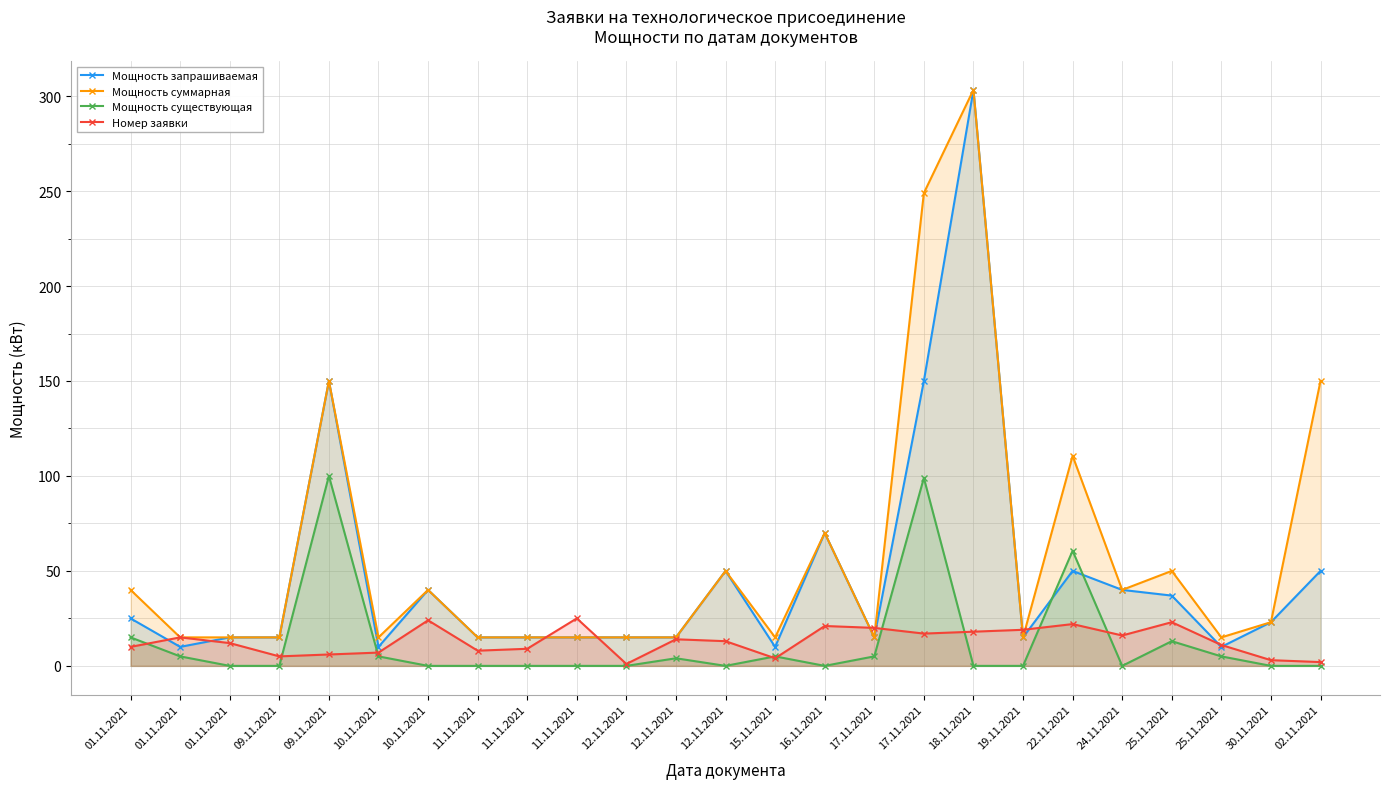

What is the maximum value shown in the chart?

303.3